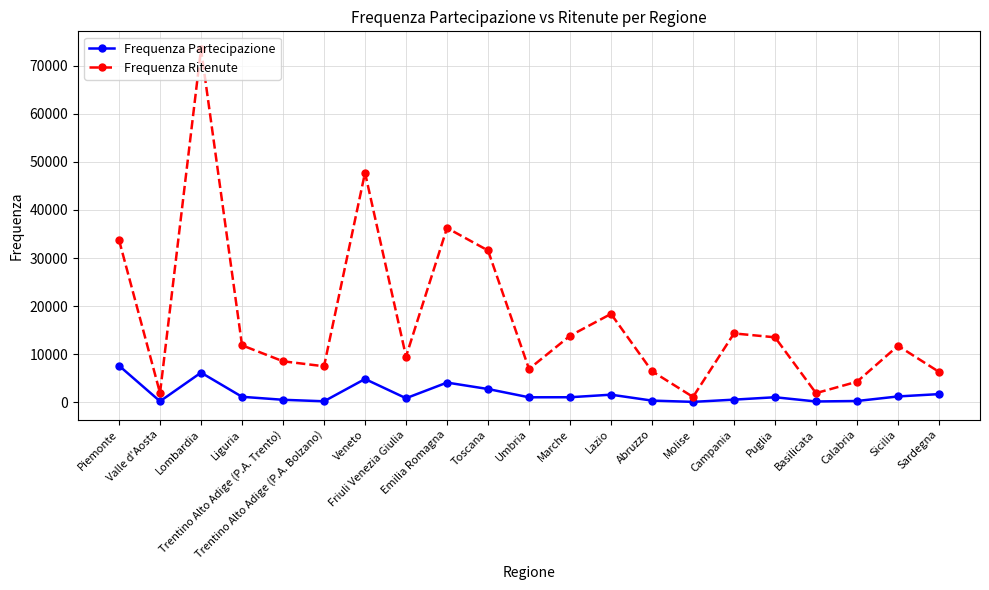

How many series are shown in this chart?

2